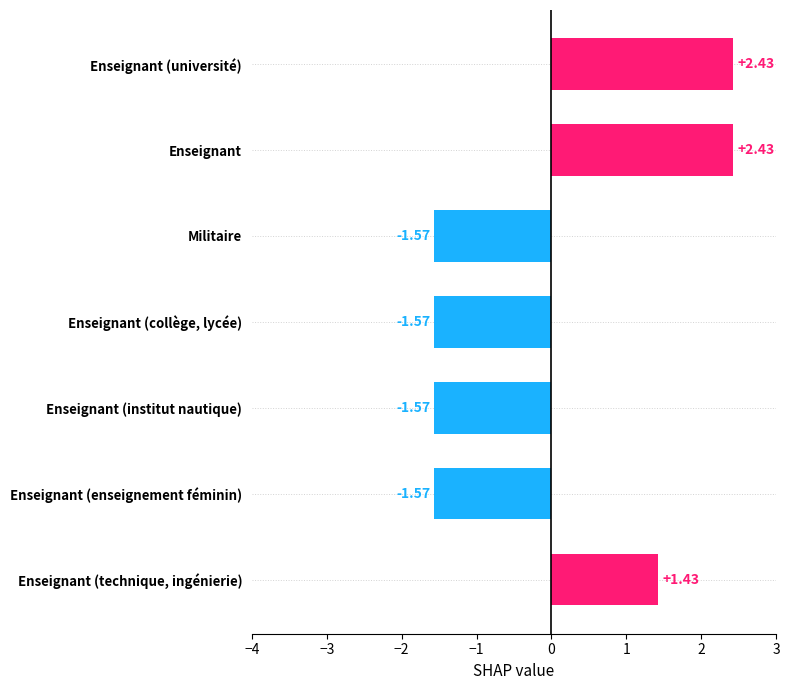

What is the sum of the values at Enseignant (collège, lycée) and Enseignant (institut nautique)?

-3.1